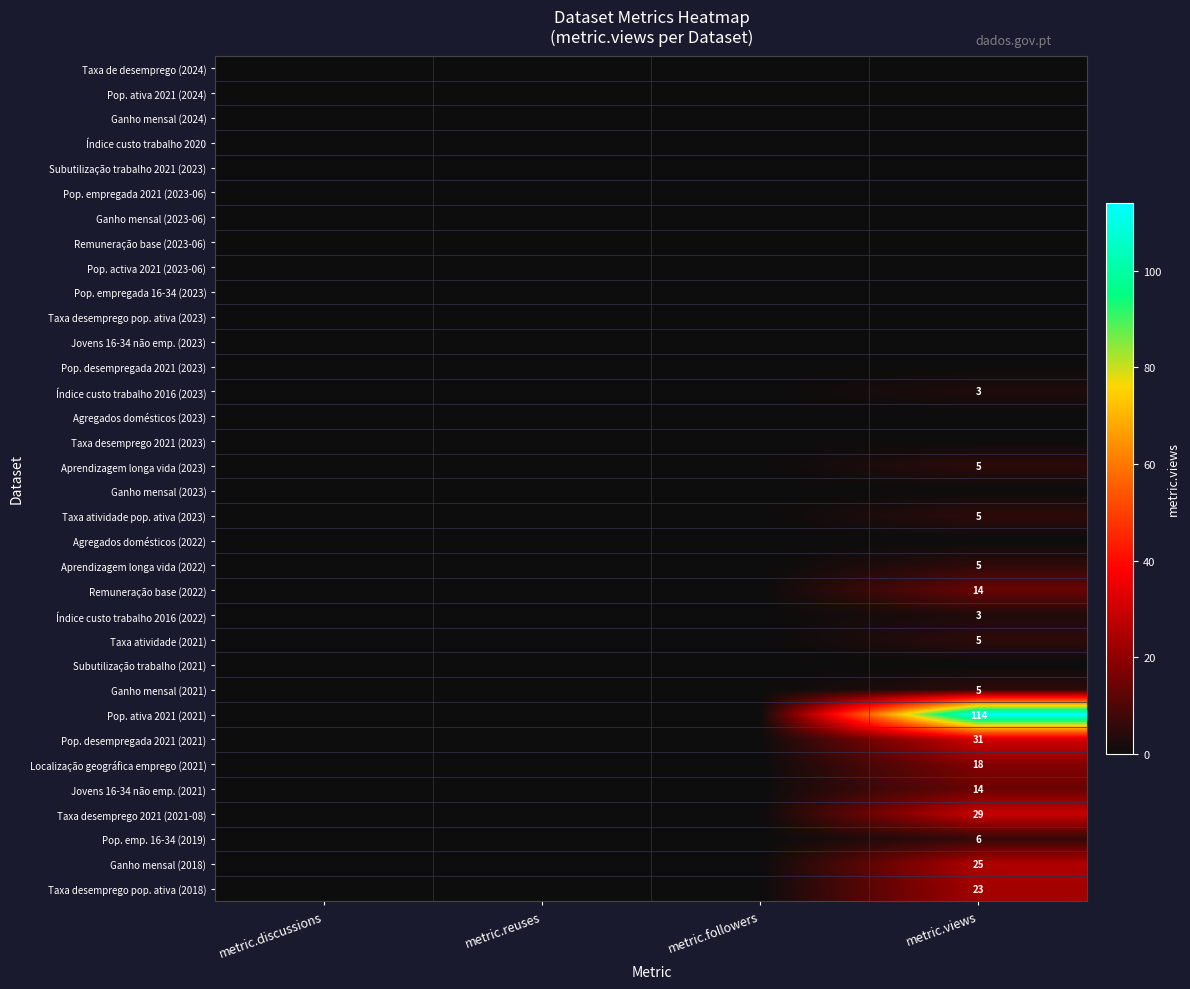

Rank the series at metric.views from lowest to highest value.

Taxa de desemprego (2024), Pop. ativa 2021 (2024), Ganho mensal (2024), Índice custo trabalho 2020, Subutilização trabalho 2021 (2023), Pop. empregada 2021 (2023-06), Ganho mensal (2023-06), Remuneração base (2023-06), Pop. activa 2021 (2023-06), Pop. empregada 16-34 (2023), Taxa desemprego pop. ativa (2023), Jovens 16-34 não emp. (2023), Pop. desempregada 2021 (2023), Agregados domésticos (2023), Taxa desemprego 2021 (2023), Ganho mensal (2023), Agregados domésticos (2022), Subutilização trabalho (2021), Índice custo trabalho 2016 (2023), Índice custo trabalho 2016 (2022), Aprendizagem longa vida (2023), Taxa atividade pop. ativa (2023), Aprendizagem longa vida (2022), Taxa atividade (2021), Ganho mensal (2021), Pop. emp. 16-34 (2019), Remuneração base (2022), Jovens 16-34 não emp. (2021), Localização geográfica emprego (2021), Taxa desemprego pop. ativa (2018), Ganho mensal (2018), Taxa desemprego 2021 (2021-08), Pop. desempregada 2021 (2021), Pop. ativa 2021 (2021)